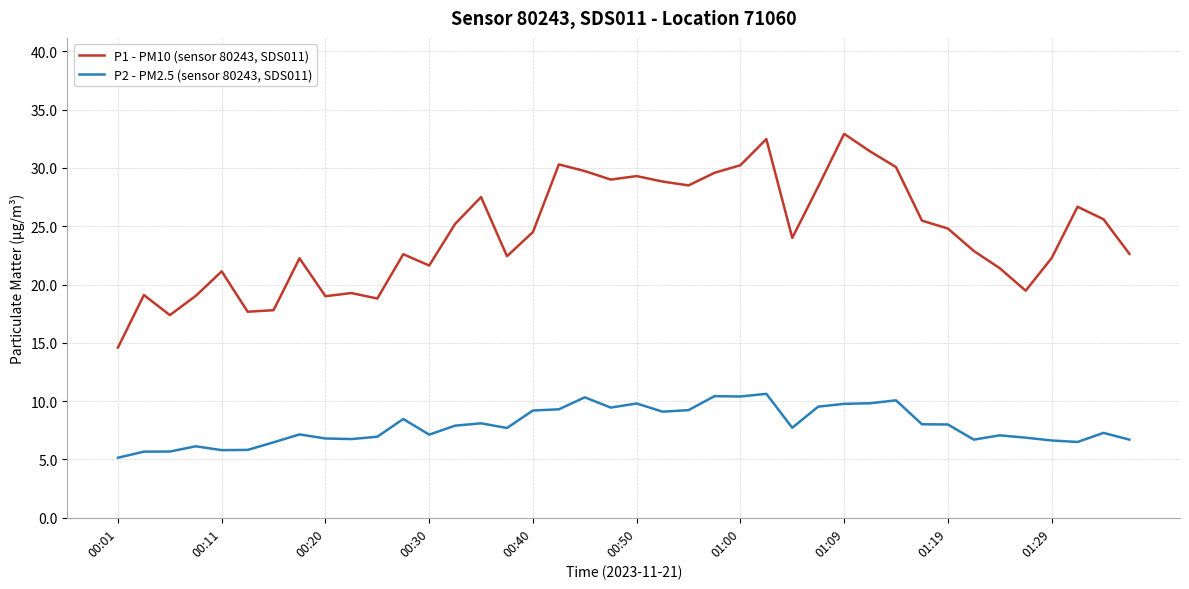

True or false: P2 - PM2.5 (sensor 80243, SDS011) and P1 - PM10 (sensor 80243, SDS011) cross at least once.

False